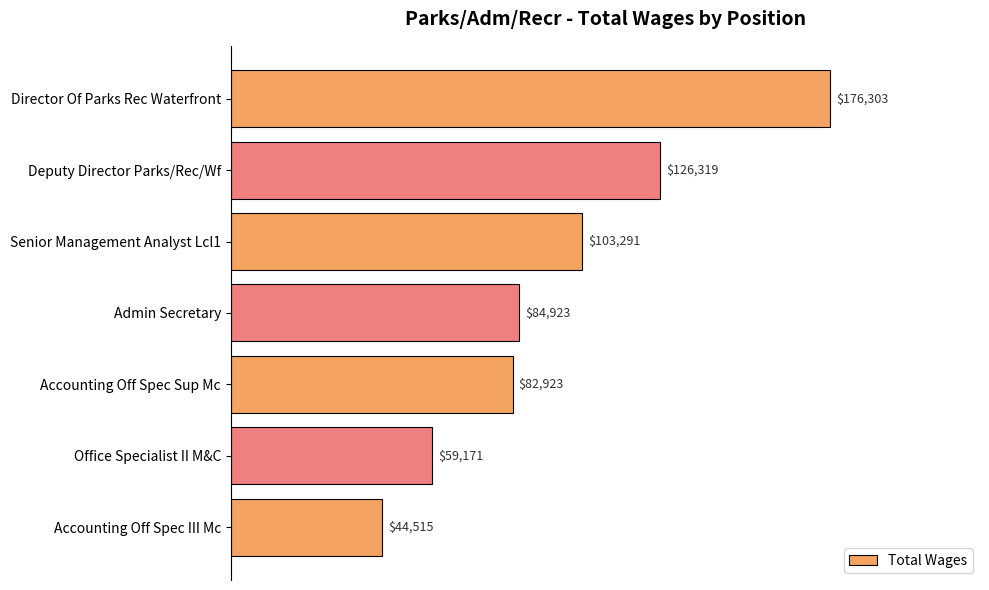

What is the label of the 5th bar from the bottom?

Senior Management Analyst Lcl1